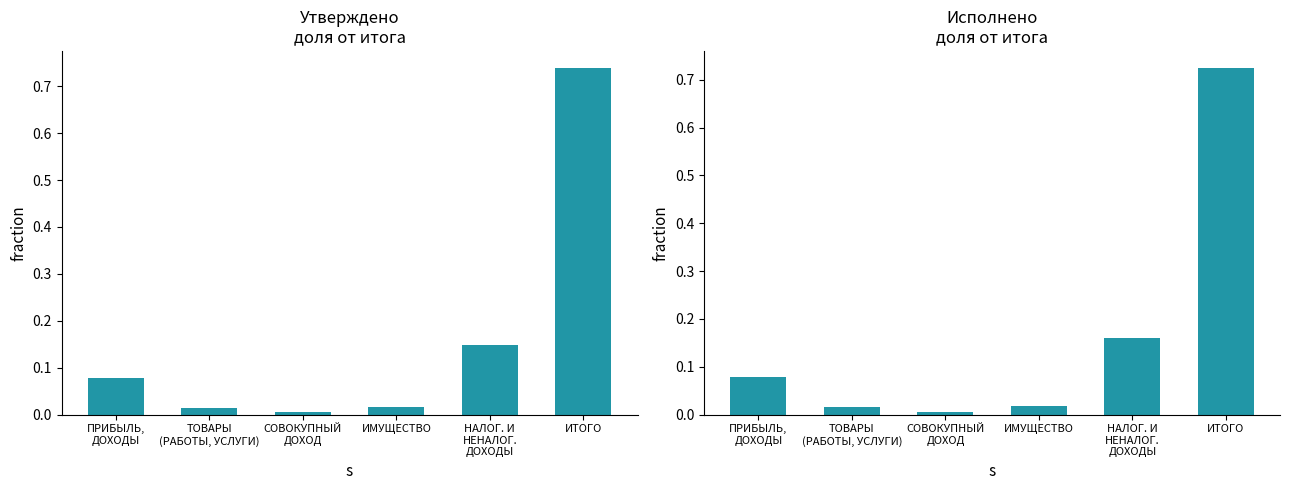

At НАЛОГ. И
НЕНАЛОГ.
ДОХОДЫ, list the series in order from largest to smallest.

Исполнено, Утверждено